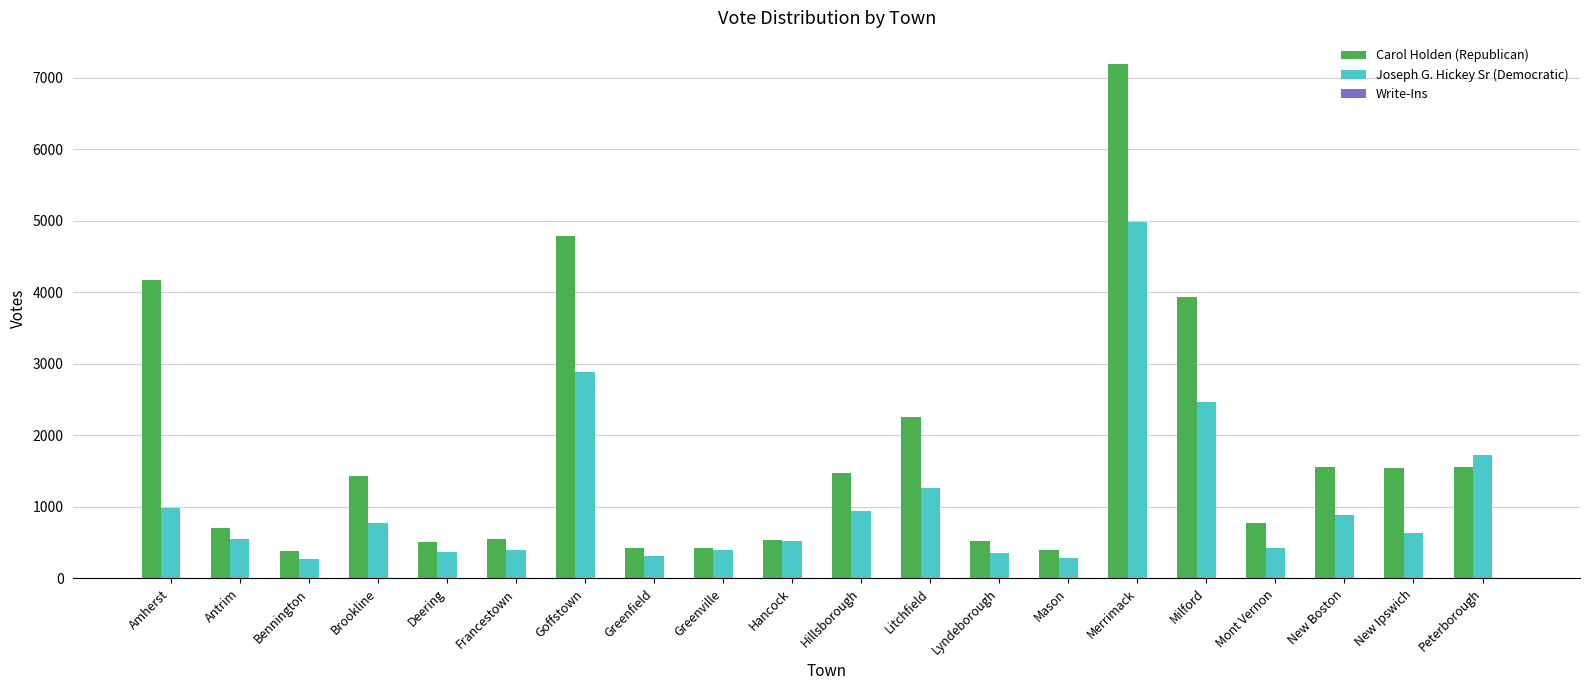

True or false: Carol Holden (Republican) has a value of 429 at Greenville.

True